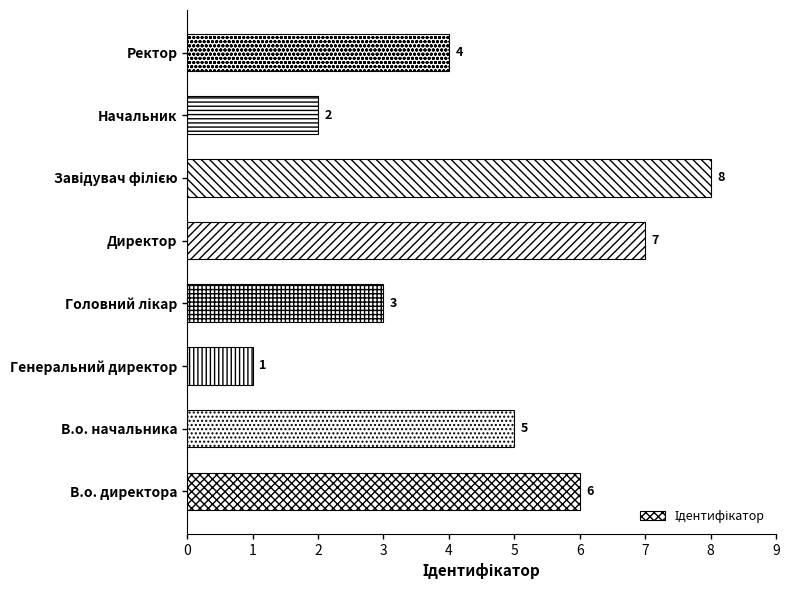

Is it true that the value at Директор is 3?

False